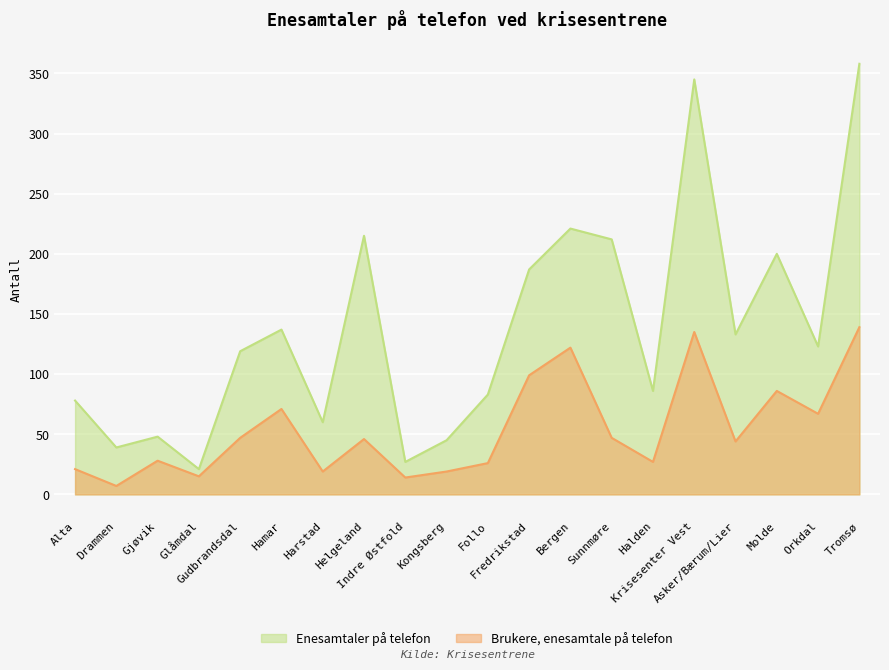

What are all the series names shown in the legend?

Enesamtaler på telefon, Brukere, enesamtale på telefon